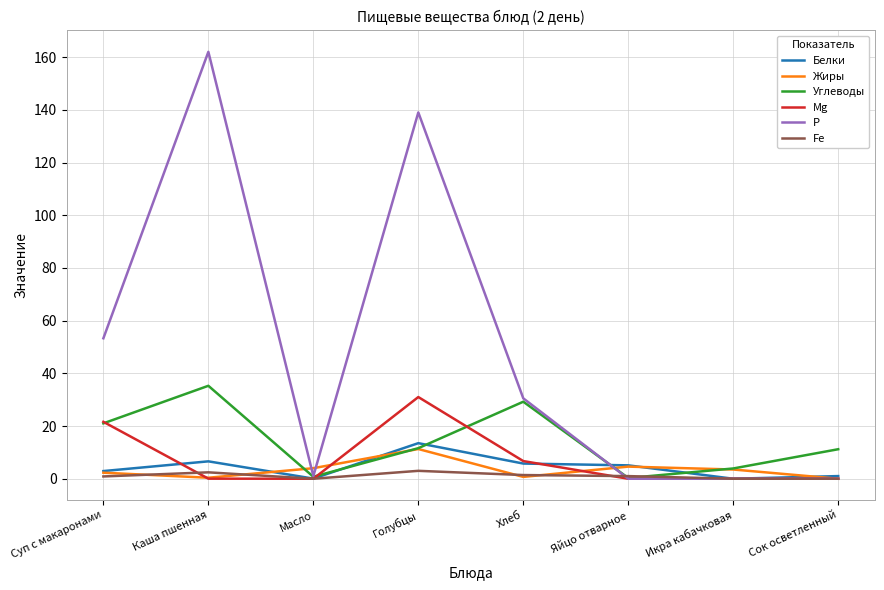

The Fe series shows 2.4 at Каша пшенная. True or false?

True